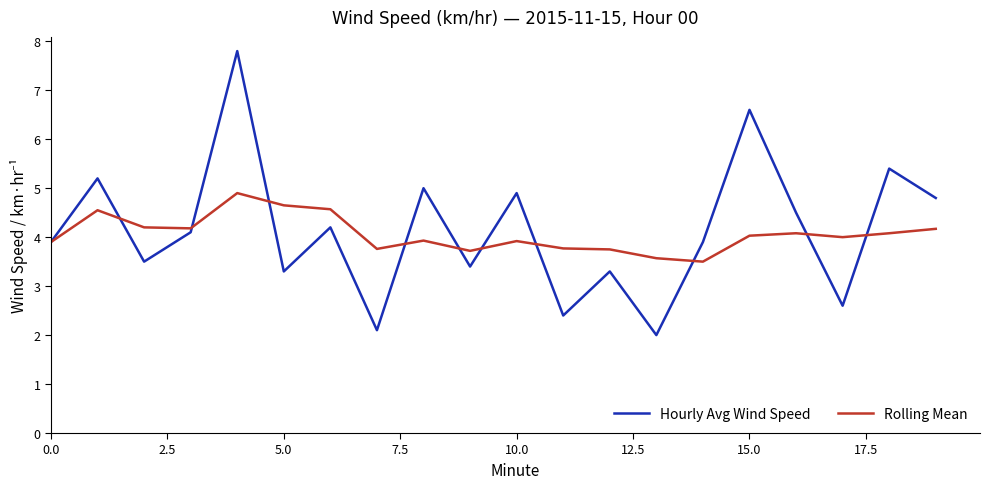

What is the greatest value displayed?

7.8